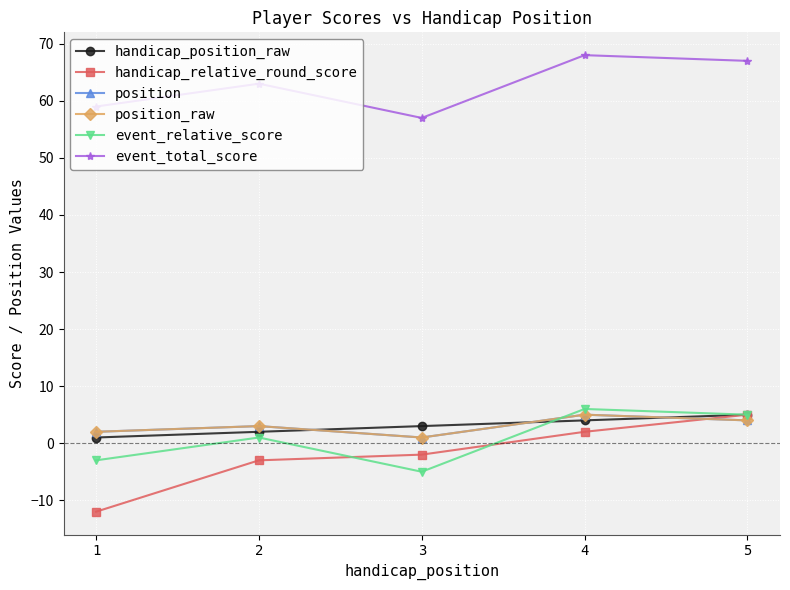

Which series changed the most between 2 and 3?

event_relative_score